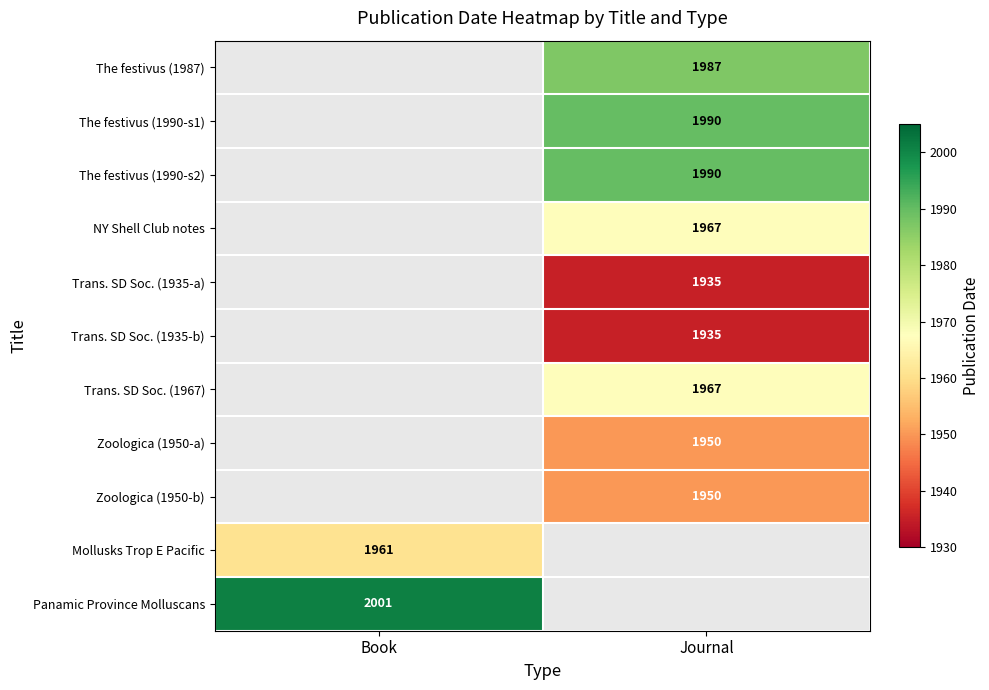

The value of NY Shell Club notes at Journal is 790. True or false?

False